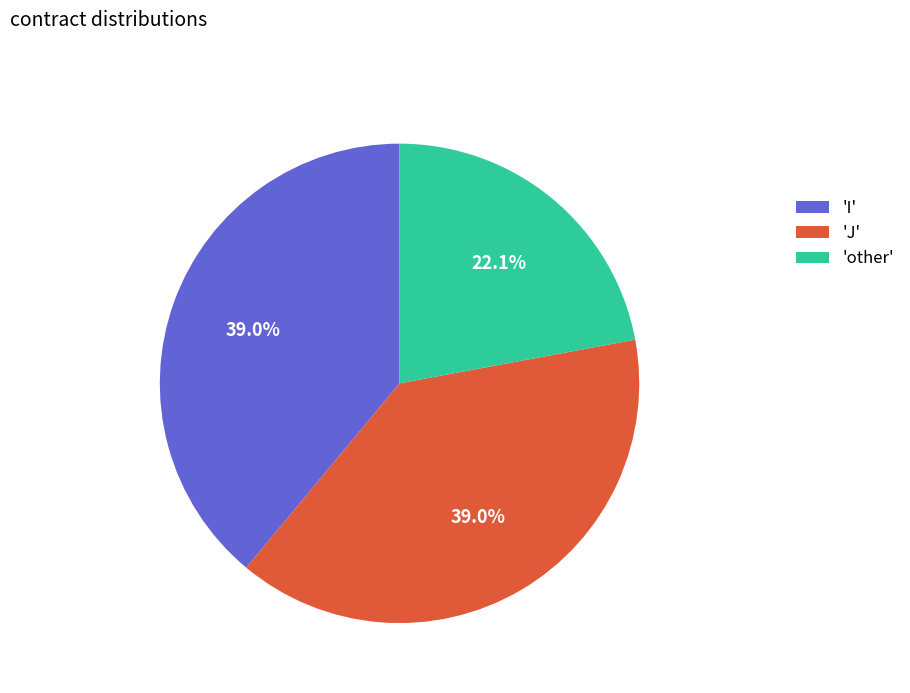

Is there a majority slice in this chart?

No